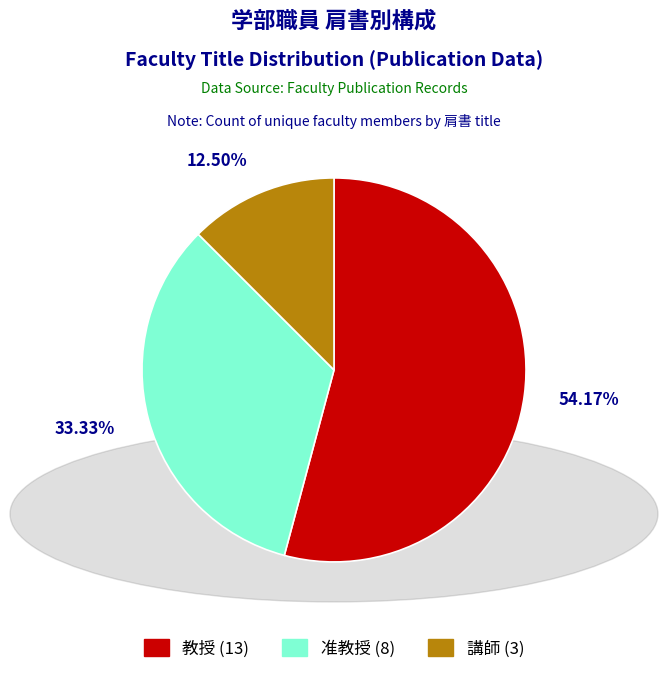

Does 講師 represent more than half of the total?

No